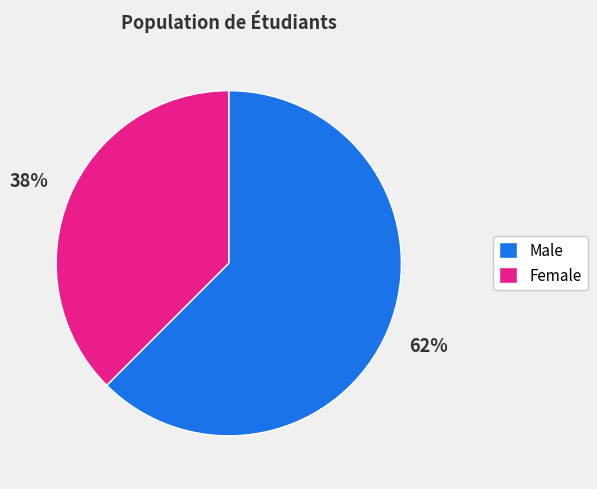

How many segments does this pie chart have?

2